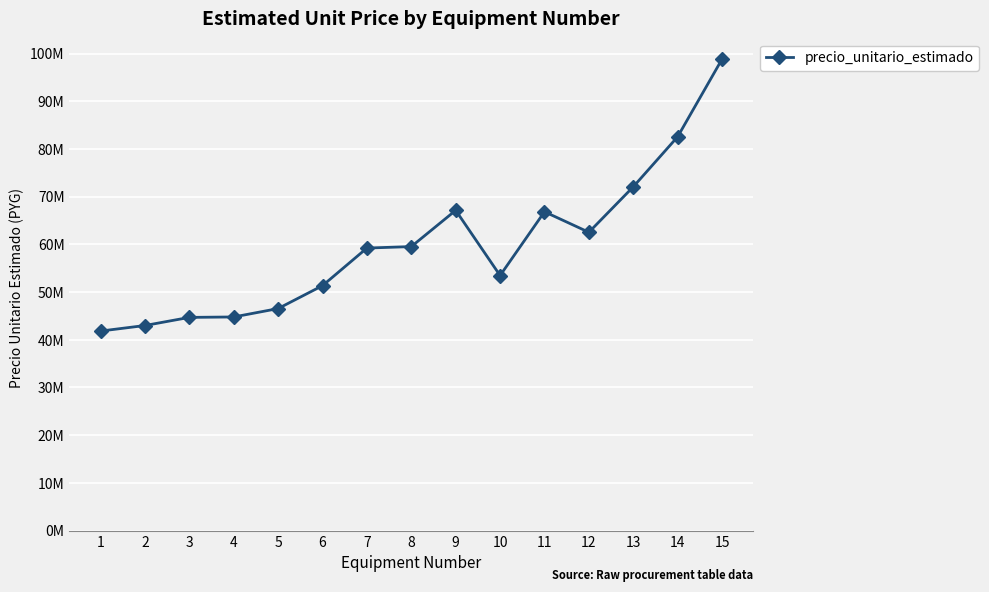

How many points are higher than both their immediate neighbors (excluding endpoints)?

2